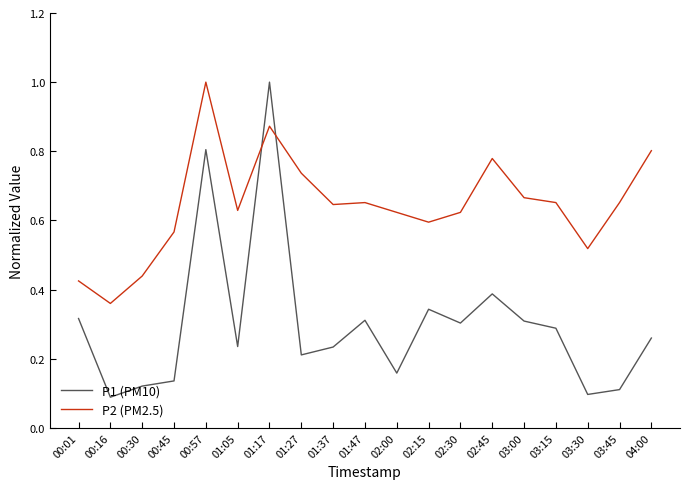

Is it true that P2 (PM2.5) equals 0.8 at 02:45?

True